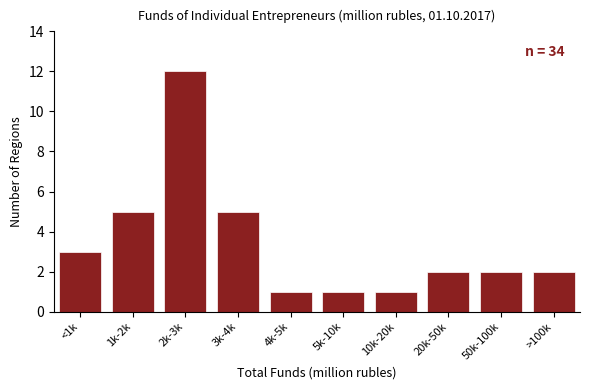

Reading left to right, list all the values displayed in this chart.

<1k=3	1k-2k=5	2k-3k=12	3k-4k=5	4k-5k=1	5k-10k=1	10k-20k=1	20k-50k=2	50k-100k=2	>100k=2